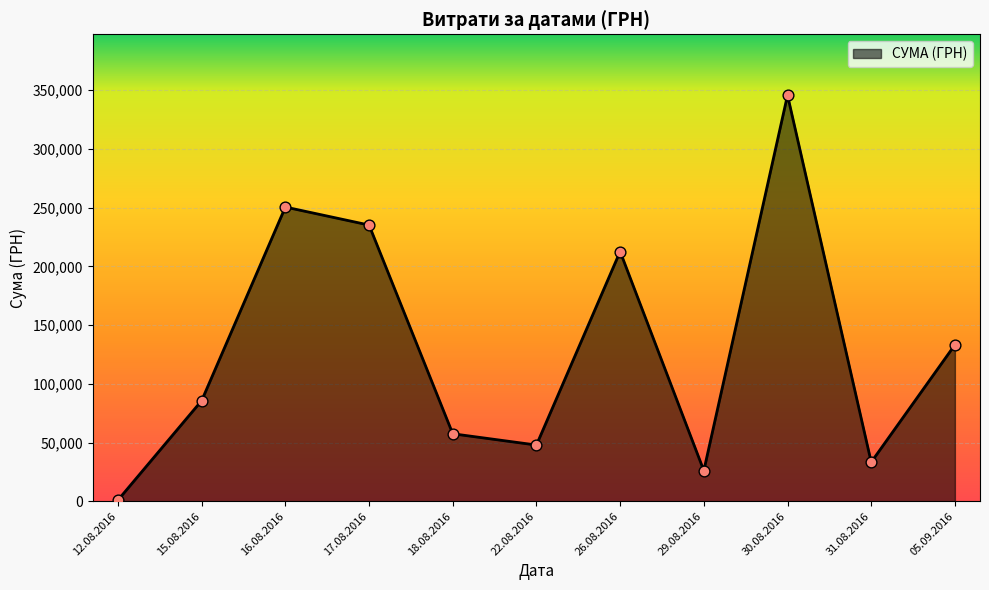

Which has a higher value, 30.08.2016 or 29.08.2016?

30.08.2016